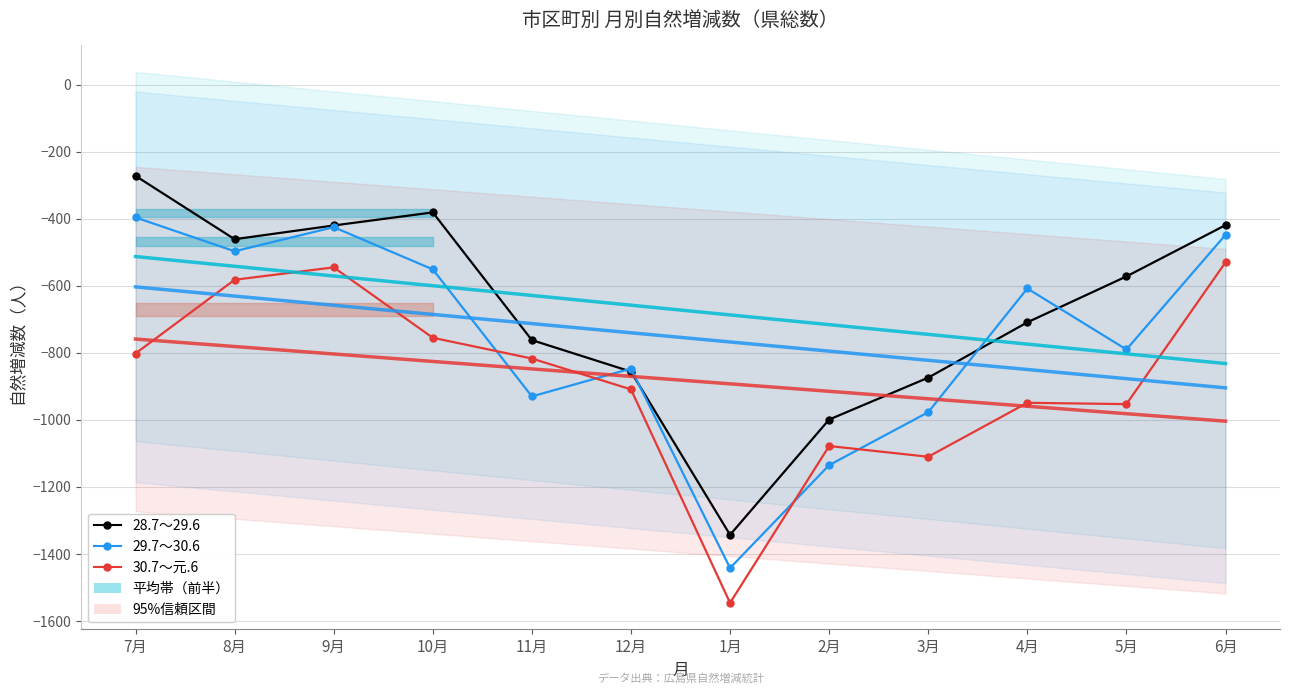

Which has a higher value, 7月 or 2月?

7月